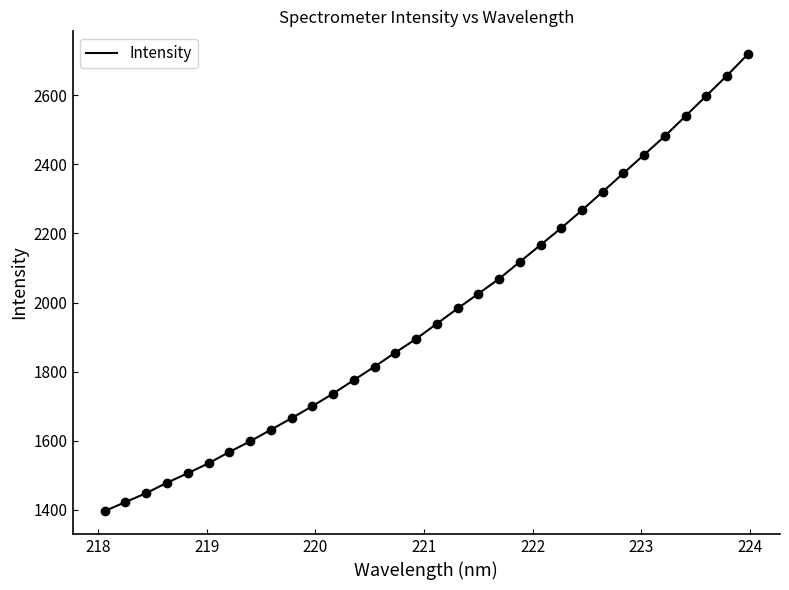

What is the maximum value shown in the chart?

2719.4